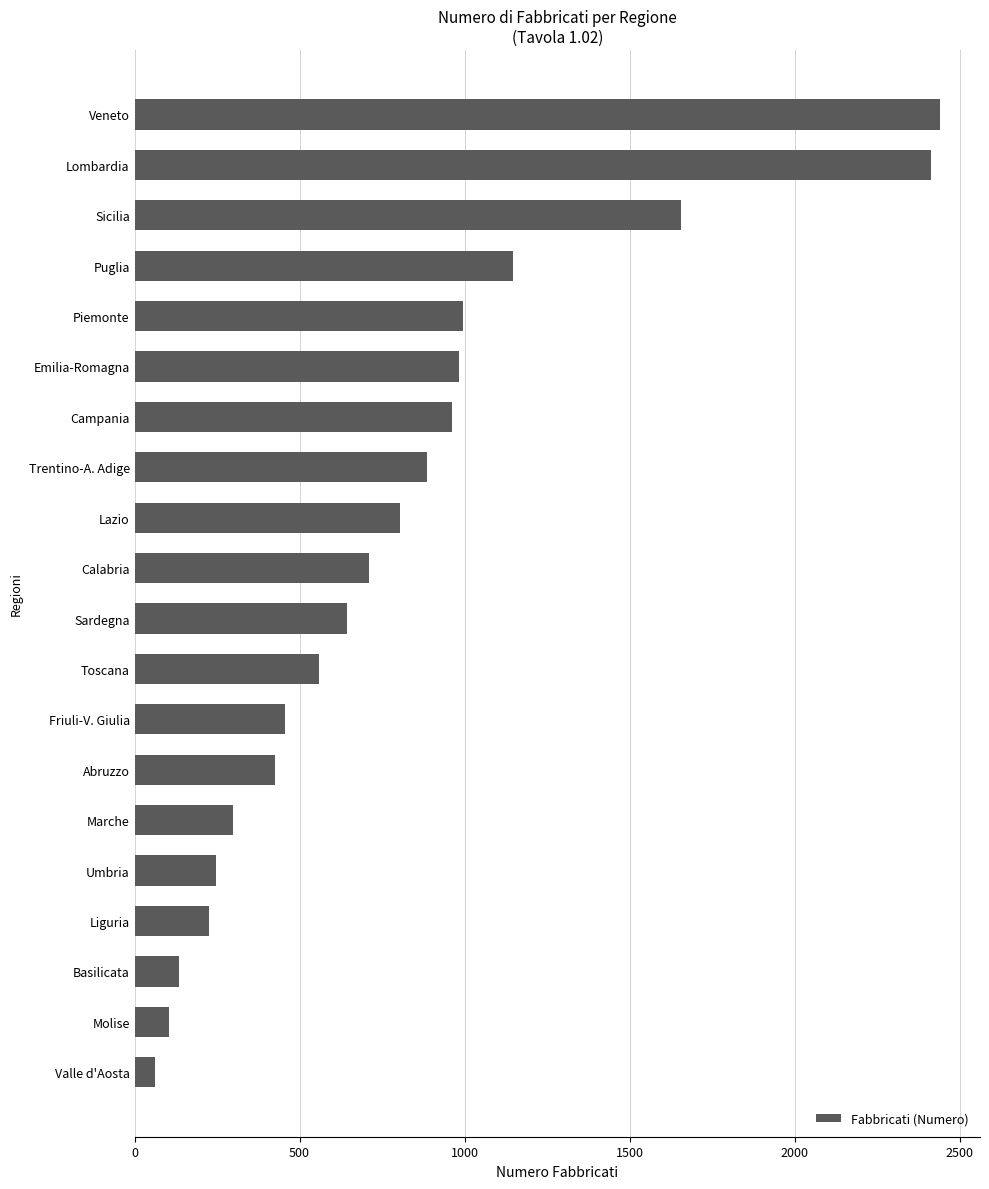

Reading bottom to top, what are all the values shown in this chart?

Valle d'Aosta=62	Molise=104	Basilicata=135	Liguria=226	Umbria=247	Marche=298	Abruzzo=425	Friuli-V. Giulia=455	Toscana=560	Sardegna=645	Calabria=710	Lazio=805	Trentino-A. Adige=886	Campania=962	Emilia-Romagna=983	Piemonte=995	Puglia=1148	Sicilia=1657	Lombardia=2415	Veneto=2440